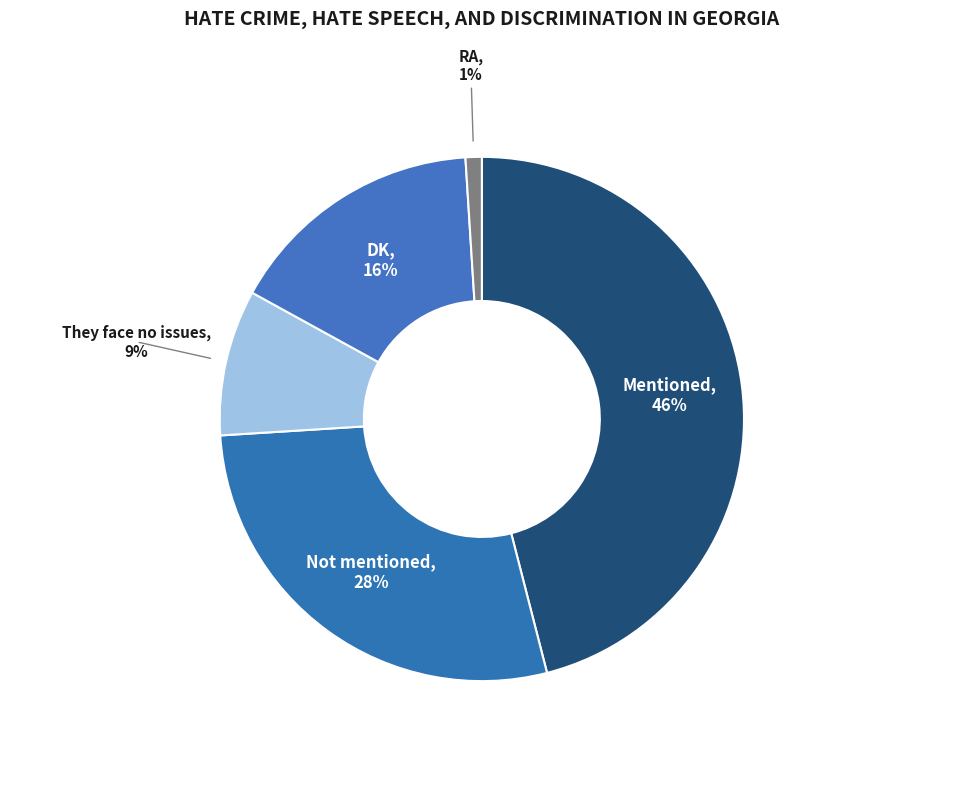

Count the number of slices in the pie.

5